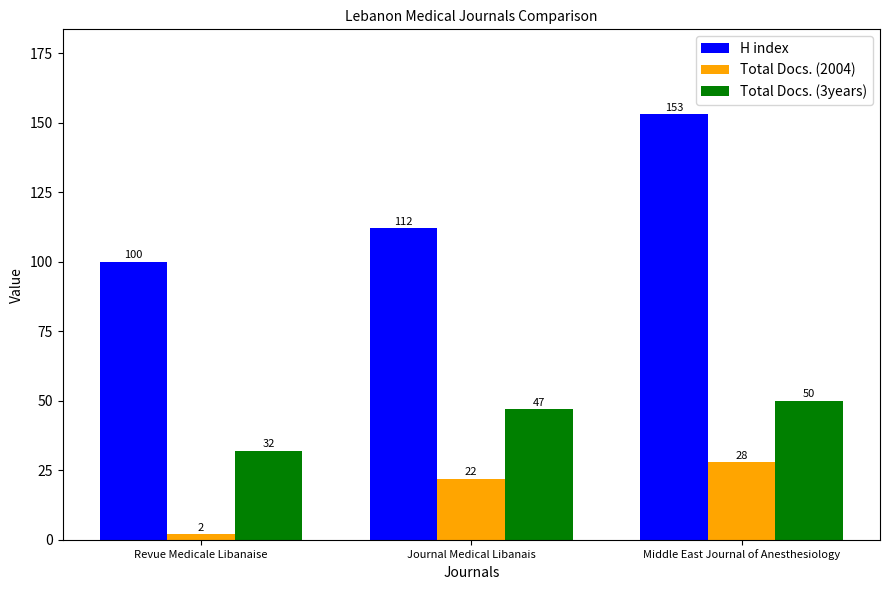

What is the difference between the maximum and minimum values in the Total Docs. (3years) series?

18